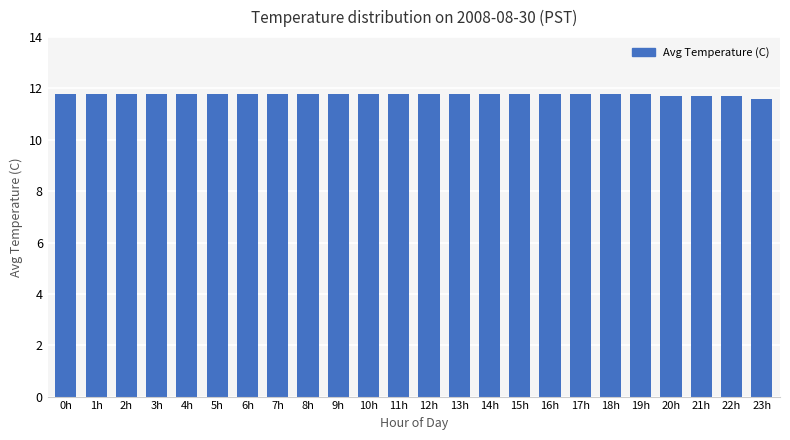

The value at 21h is 11.7. True or false?

True